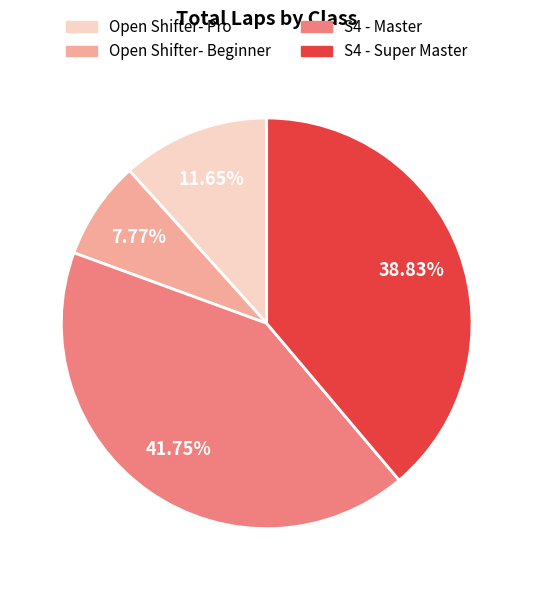

Combined, do Open Shifter- Pro and Open Shifter- Beginner account for over 50%?

No